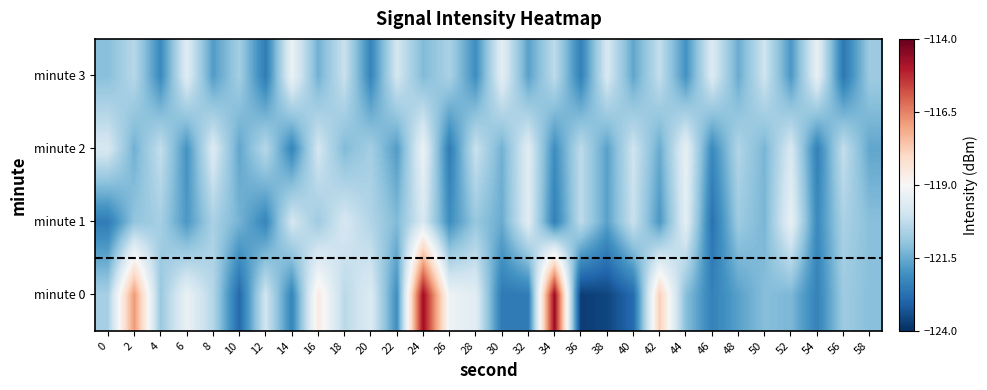

Reading right to left, transcribe all the data shown in this chart.

minute 0: 58=-121.1	56=-120.8	54=-122.4	52=-121.3	50=-121.1	48=-121.7	46=-122.4	44=-121.1	42=-117.8	40=-122.9	38=-123.6	36=-123.7	34=-114.7	32=-122.5	30=-122.5	28=-119.6	26=-119.3	24=-114.7	22=-122.1	20=-119.7	18=-120.4	16=-118.6	14=-122.3	12=-119.9	10=-122.9	8=-120.4	6=-119.3	4=-120.9	2=-116.8	0=-120.7
minute 1: 58=-121.1	56=-120.6	54=-122.2	52=-119.4	50=-121.3	48=-120.8	46=-122.7	44=-119.5	42=-121.9	40=-120.1	38=-121.7	36=-120.3	34=-122.4	32=-119.6	30=-121.5	28=-120.9	26=-122.1	24=-119.8	22=-121.2	20=-120.5	18=-119.8	16=-120.8	14=-119.9	12=-122.3	10=-121.3	8=-120.6	6=-121.9	4=-120.7	2=-121.0	0=-122.5
minute 2: 58=-121.6	56=-120.2	54=-122.4	52=-119.8	50=-121.3	48=-120.5	46=-122.2	44=-119.4	42=-121.5	40=-120.0	38=-121.7	36=-120.3	34=-122.1	32=-119.6	30=-121.4	28=-120.1	26=-122.5	24=-119.3	22=-121.8	20=-120.7	18=-121.2	16=-119.9	14=-122.3	12=-120.4	10=-121.6	8=-119.7	6=-122.0	4=-120.2	2=-121.4	0=-119.8
minute 3: 58=-120.8	56=-122.6	54=-119.4	52=-121.9	50=-120.0	48=-121.5	46=-119.7	44=-122.0	42=-120.2	40=-121.6	38=-119.8	36=-122.4	34=-120.3	32=-121.7	30=-119.5	28=-122.1	26=-120.6	24=-121.2	22=-119.9	20=-122.3	18=-120.1	16=-121.4	14=-119.3	12=-122.5	10=-120.7	8=-121.8	6=-119.6	4=-122.2	2=-120.4	0=-121.1